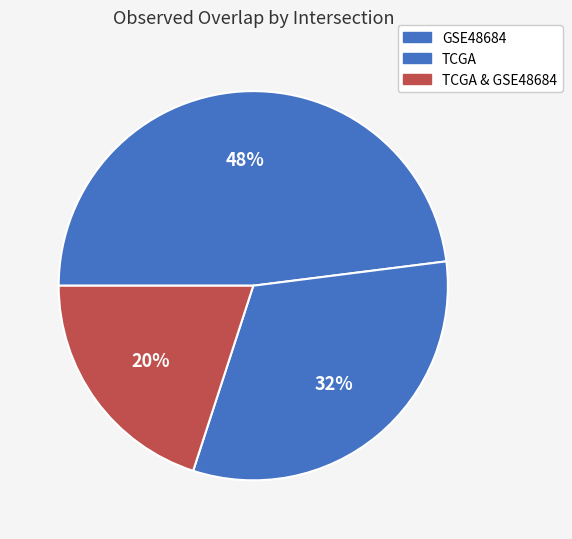

To the nearest percent, what is the combined percentage of TCGA & GSE48684 and GSE48684?

68%